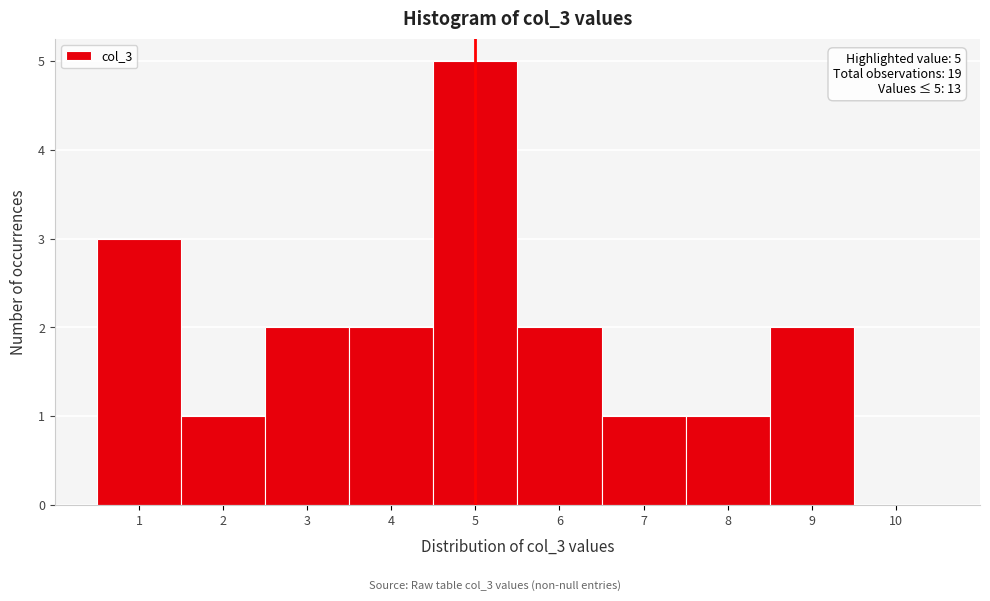

Over which range of the x-axis is the bar tallest?

4.5 to 5.5